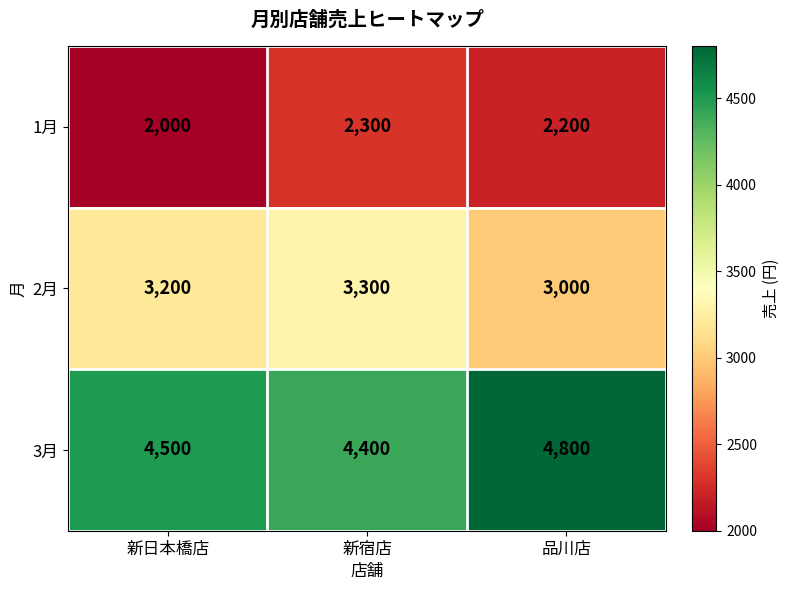

What is the smallest value displayed?

2000